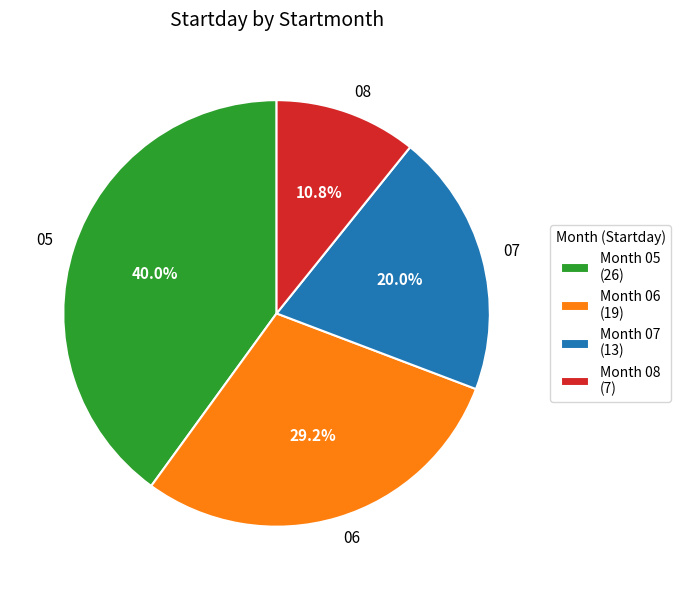

Which category has the smallest portion of the pie?

08